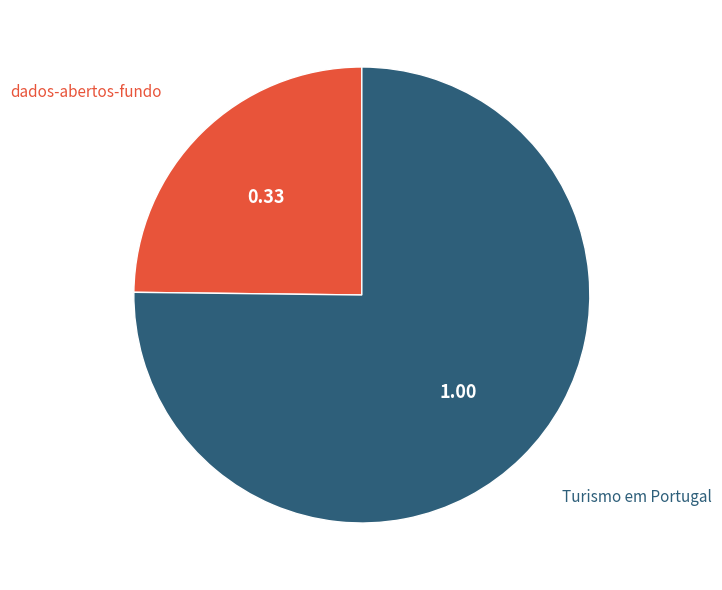

Is there a majority slice in this chart?

Yes